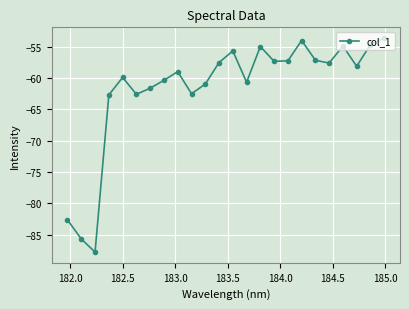

What is the maximum value shown in the chart?

-53.6